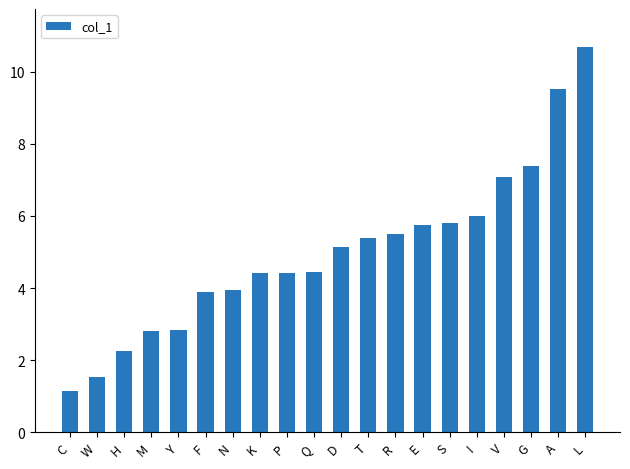

What is the smallest value displayed?

1.2